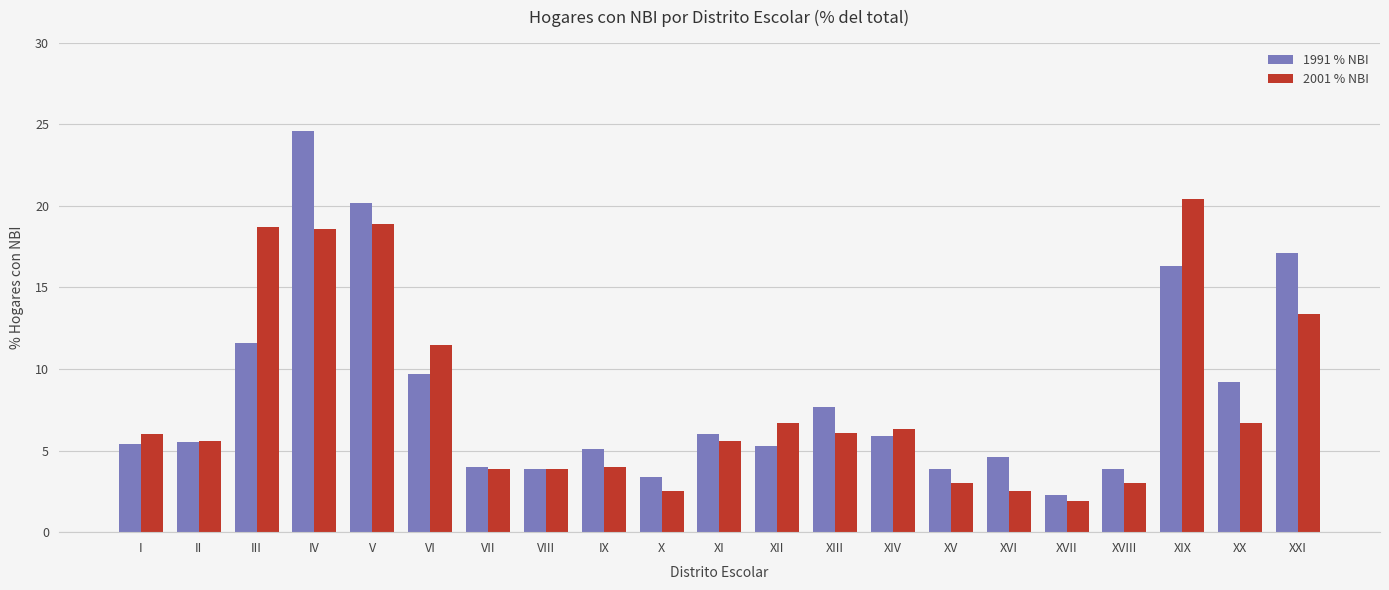

The value of 1991 % NBI at VII is 5.7. True or false?

False